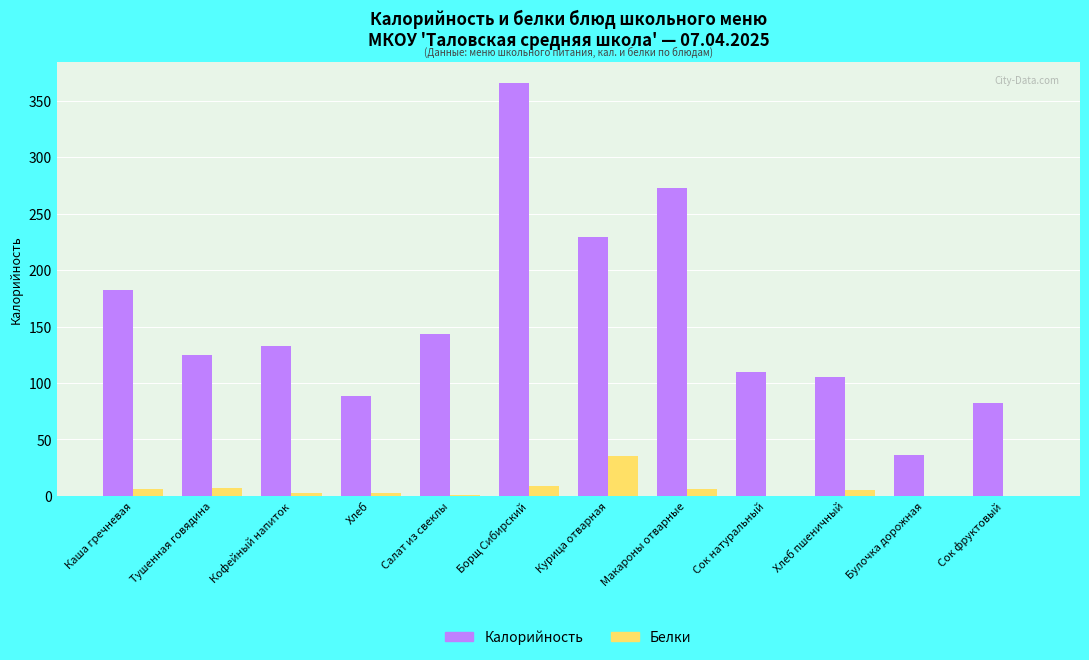

Which label corresponds to the largest value in the chart?

Борщ Сибирский